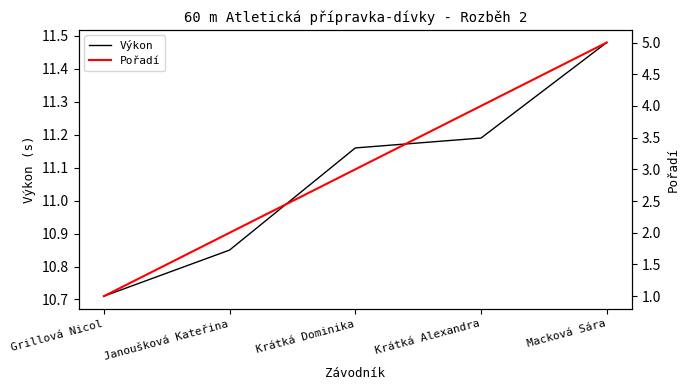

At which category does the chart reach its peak across all series?

Macková Sára